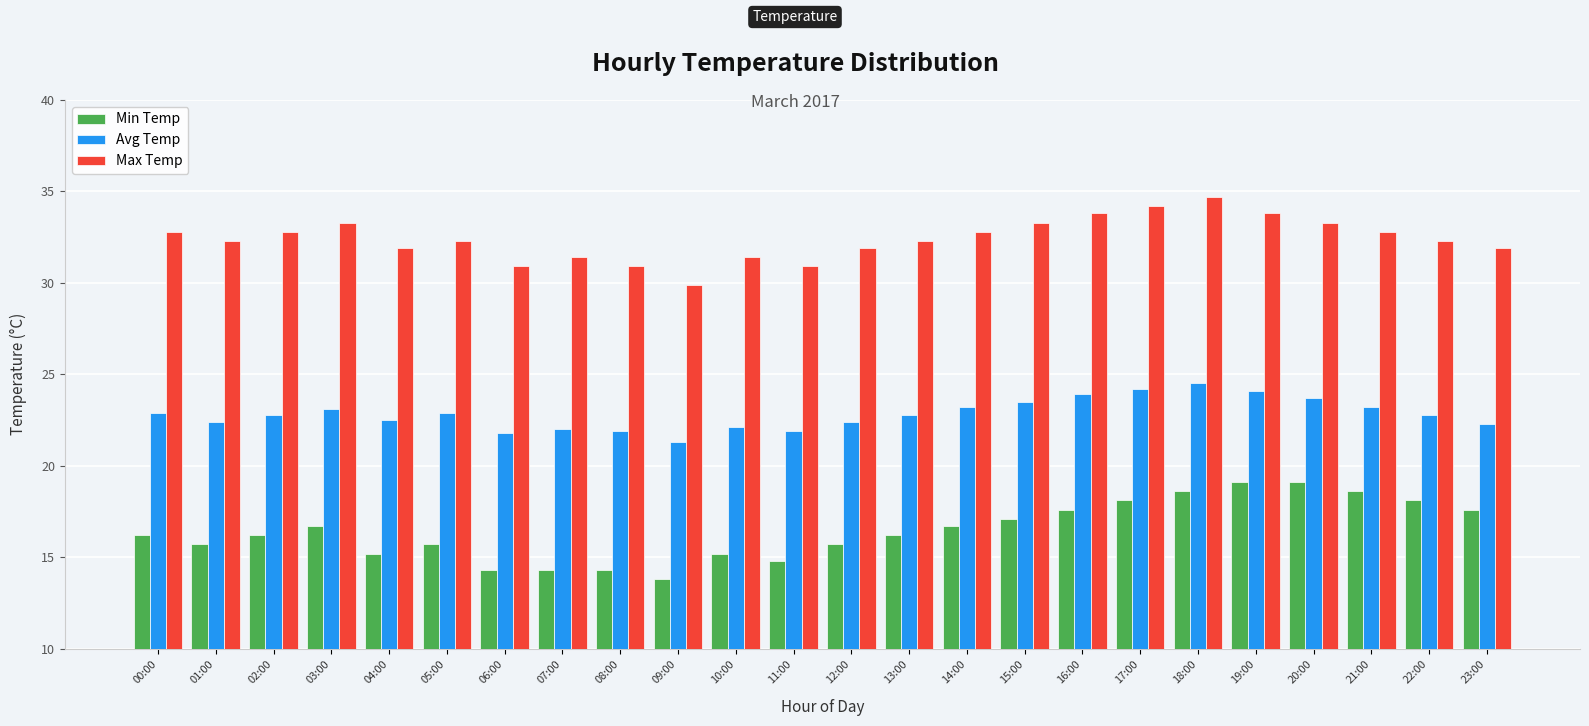

Rank the series by their average value, from highest to lowest.

Max Temp, Avg Temp, Min Temp